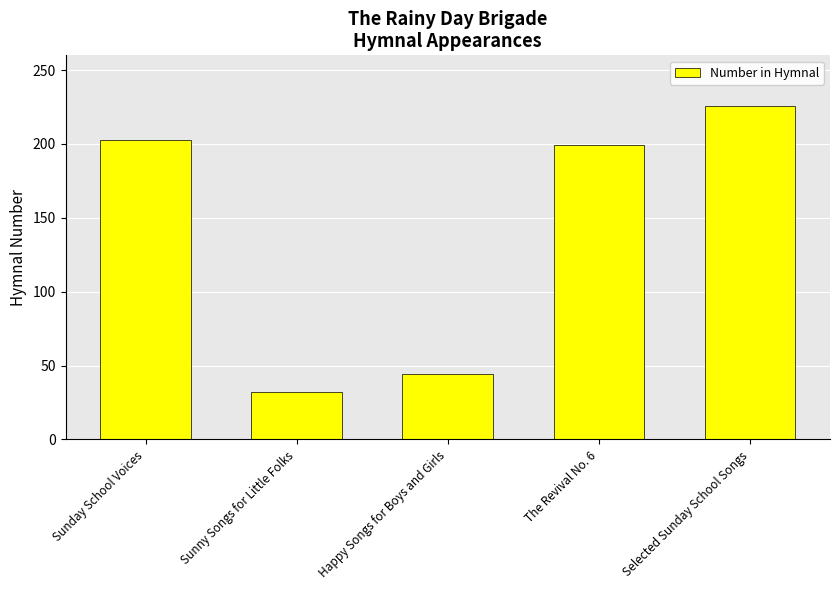

What is the value of the 4th bar from the left?

199